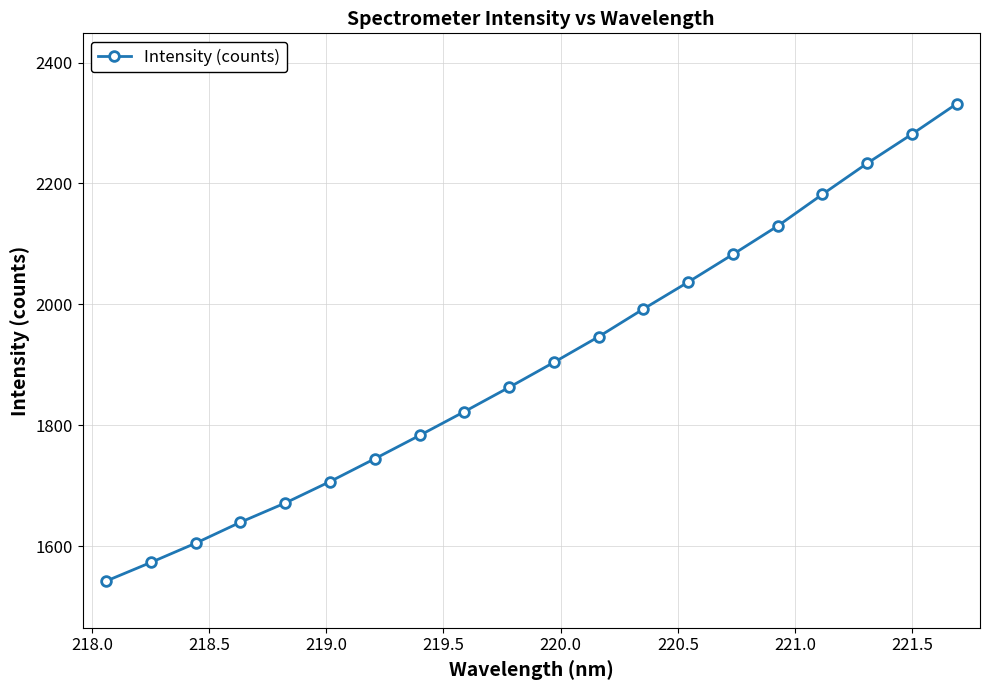

What is the greatest value displayed?

2331.6